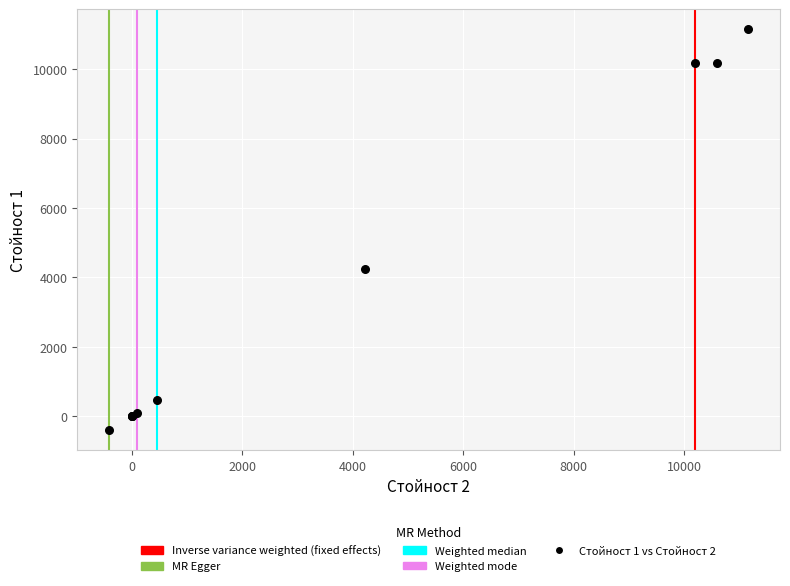

What Y value in the scatter plot is closest to 5375?

4228